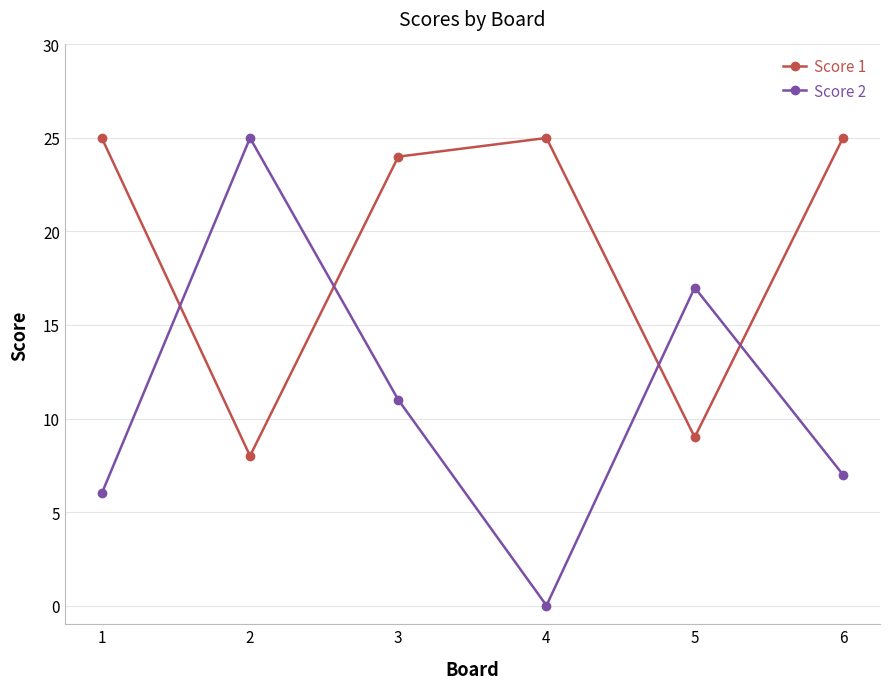

What is the maximum value for Score 1?

25